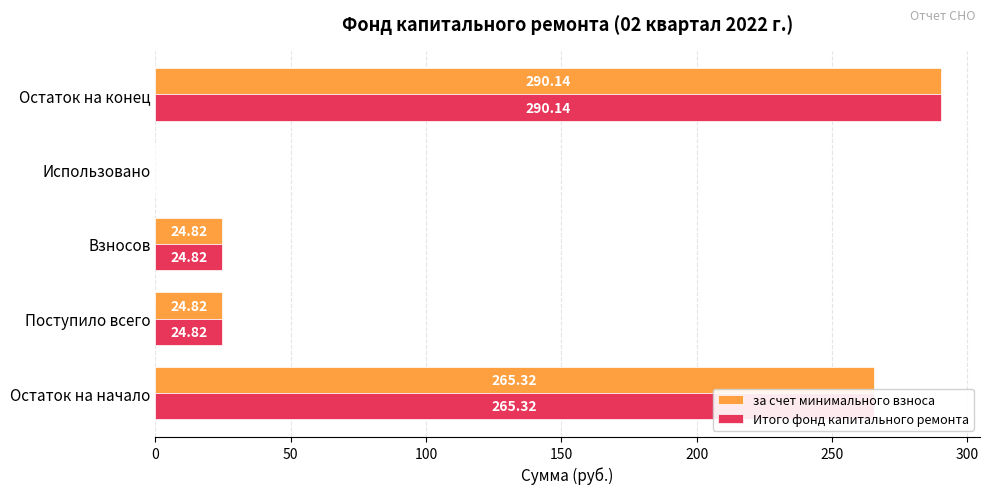

At which category is the sum across all series the highest?

Остаток на конец